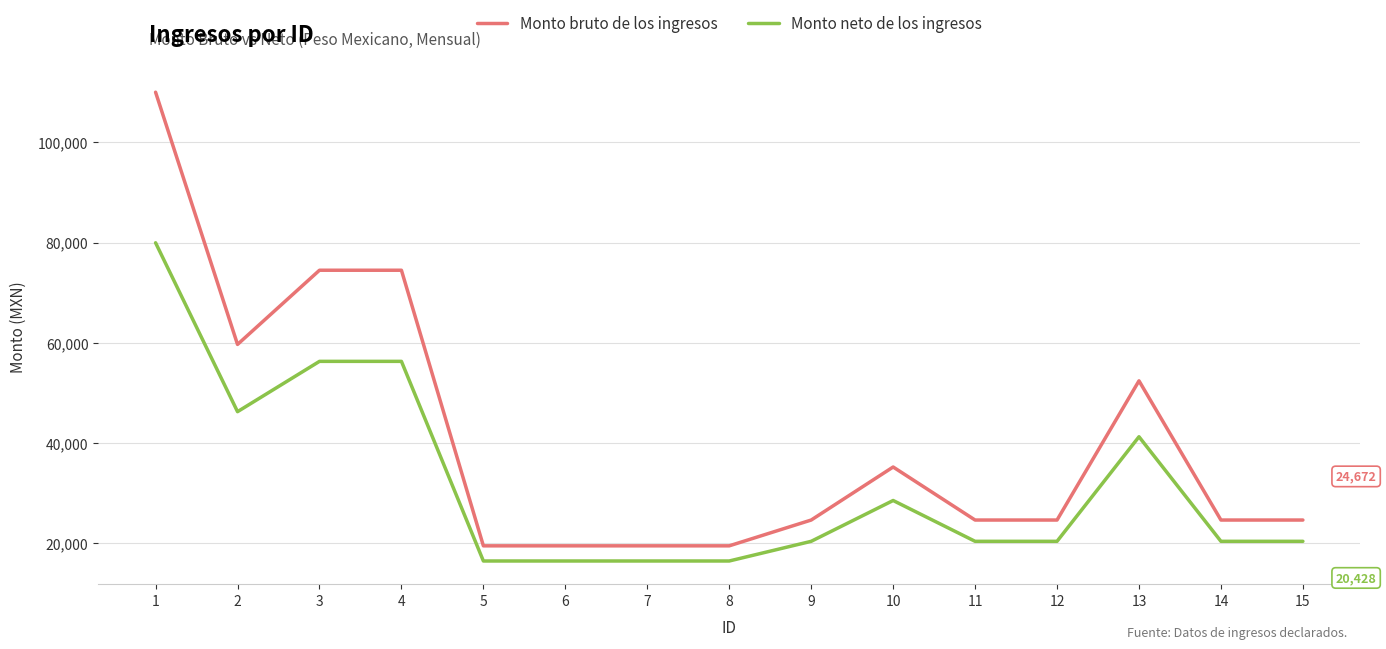

Which label corresponds to the largest value in the chart?

1